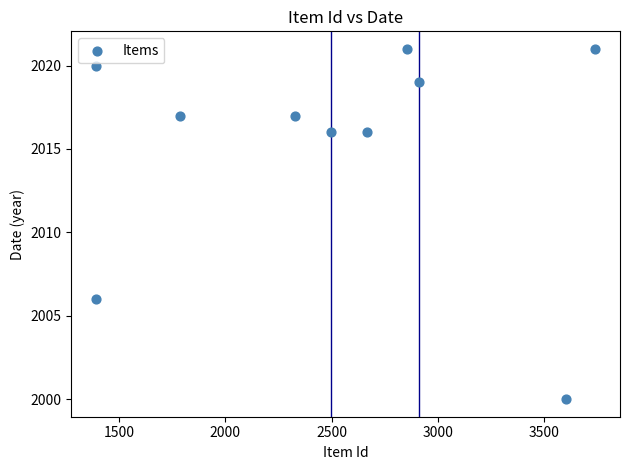

What is the range of Y values (max minus min)?

21